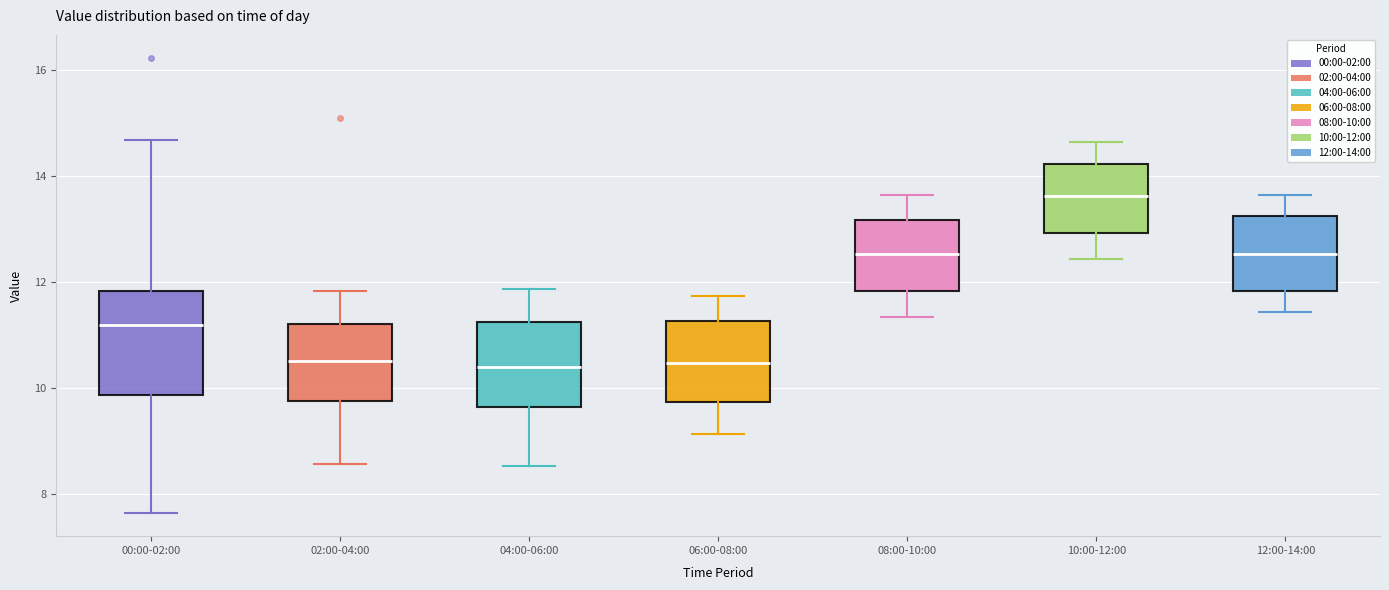

Reading left to right, read every box against the y-axis: the position of its median line, the range the box covers, and the ends of its whiskers. The values are not printed on the chart, so give them approximately, as read against the axis.

00:00-02:00: median 11.2, box 9.8 to 11.8, whiskers 7.6 to 14.6
02:00-04:00: median 10.6, box 9.8 to 11.2, whiskers 8.6 to 11.8
04:00-06:00: median 10.4, box 9.6 to 11.2, whiskers 8.6 to 11.8
06:00-08:00: median 10.4, box 9.8 to 11.2, whiskers 9.2 to 11.8
08:00-10:00: median 12.6, box 11.8 to 13.2, whiskers 11.4 to 13.6
10:00-12:00: median 13.6, box 13.0 to 14.2, whiskers 12.4 to 14.6
12:00-14:00: median 12.6, box 11.8 to 13.2, whiskers 11.4 to 13.6